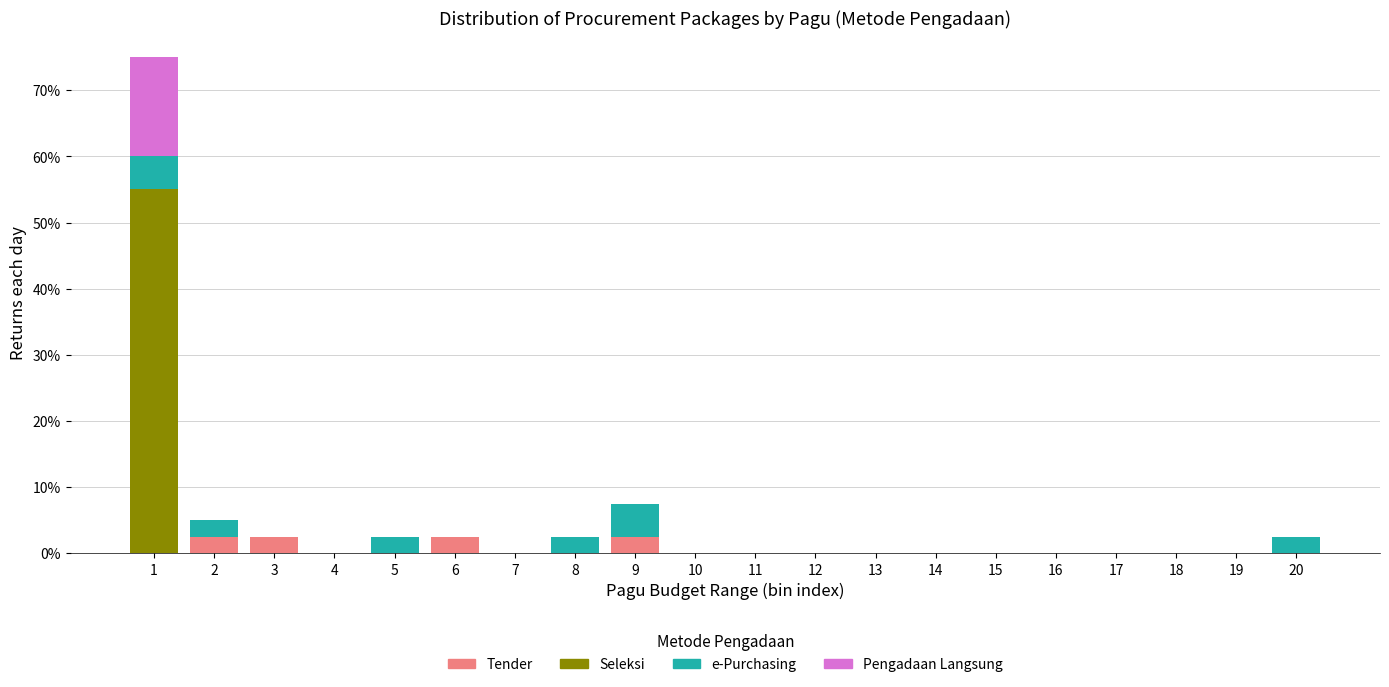

What is the total value across all series at 2?

5.0